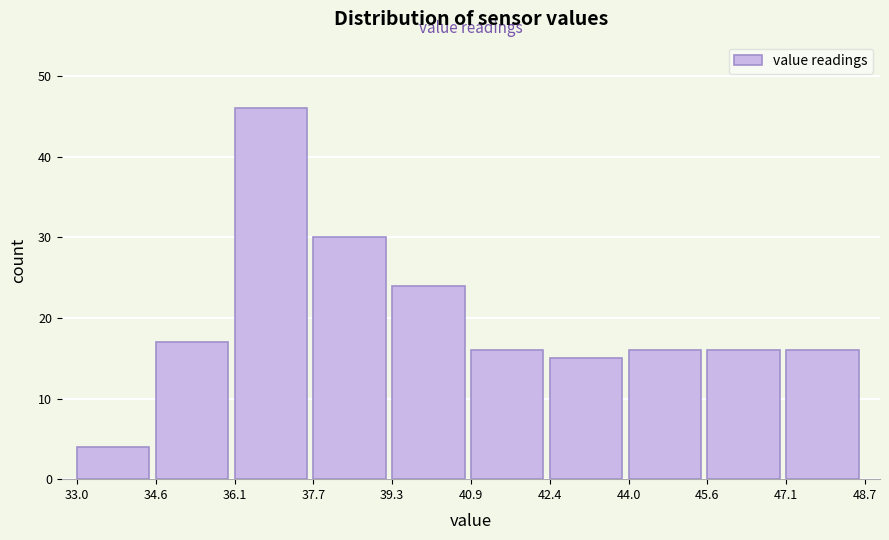

Reading left to right, list every bar in this chart as the range it spans on the x-axis followed by its height. The values are not printed on the chart, so give them approximately, as read against the axis.

33.0 to 34.6: 4
34.6 to 36.1: 17
36.1 to 37.7: 46
37.7 to 39.3: 30
39.3 to 40.9: 24
40.9 to 42.4: 16
42.4 to 44.0: 15
44.0 to 45.6: 16
45.6 to 47.1: 16
47.1 to 48.7: 16